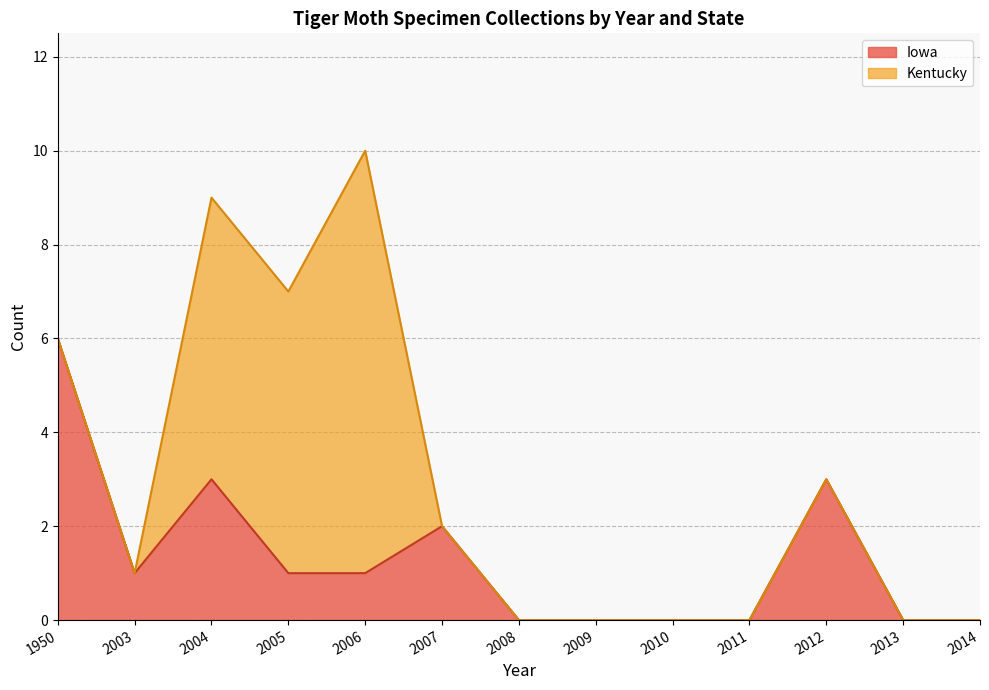

At which label does Kentucky first exceed 1?

2004